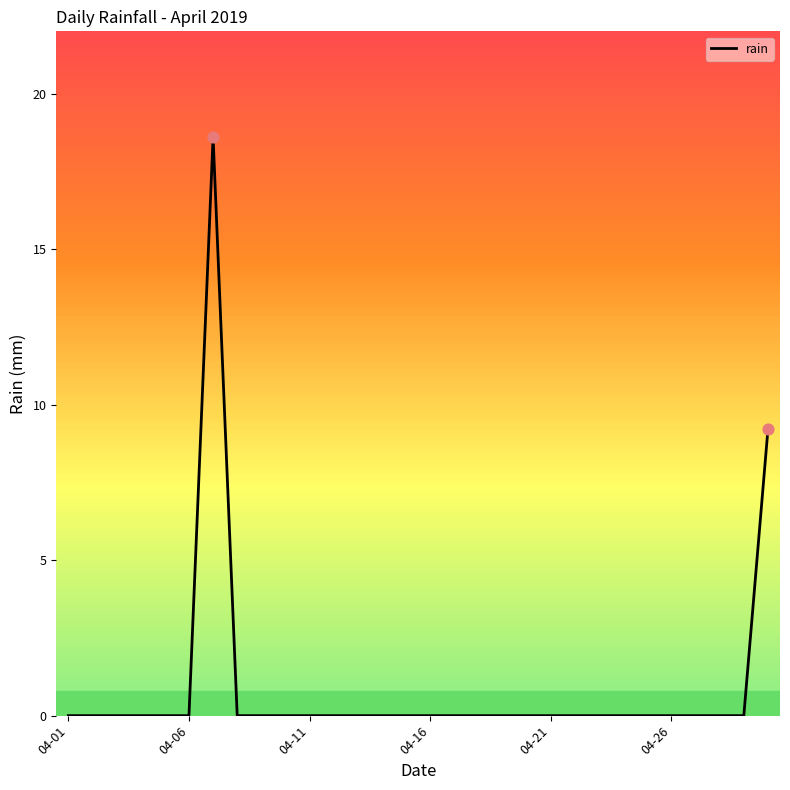

What is the difference between the maximum and minimum values?

18.6